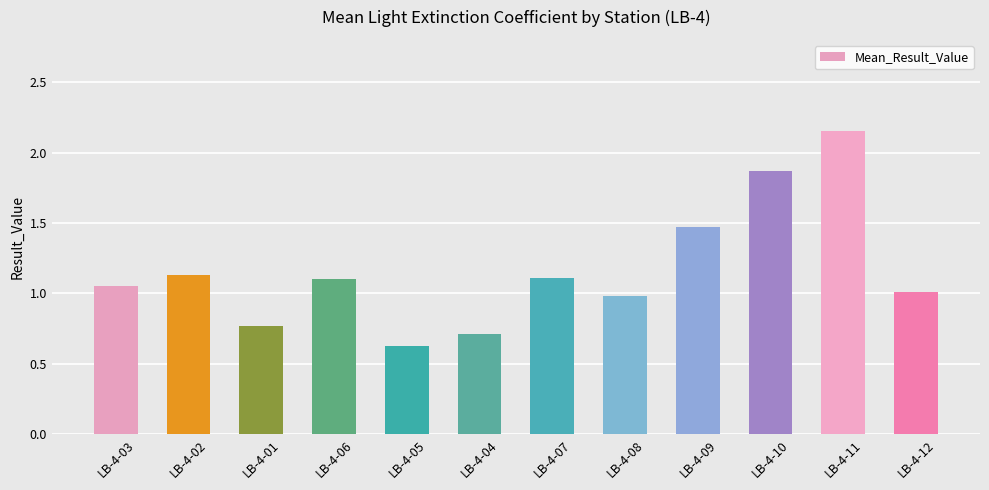

Which category has the highest value across all series?

LB-4-11